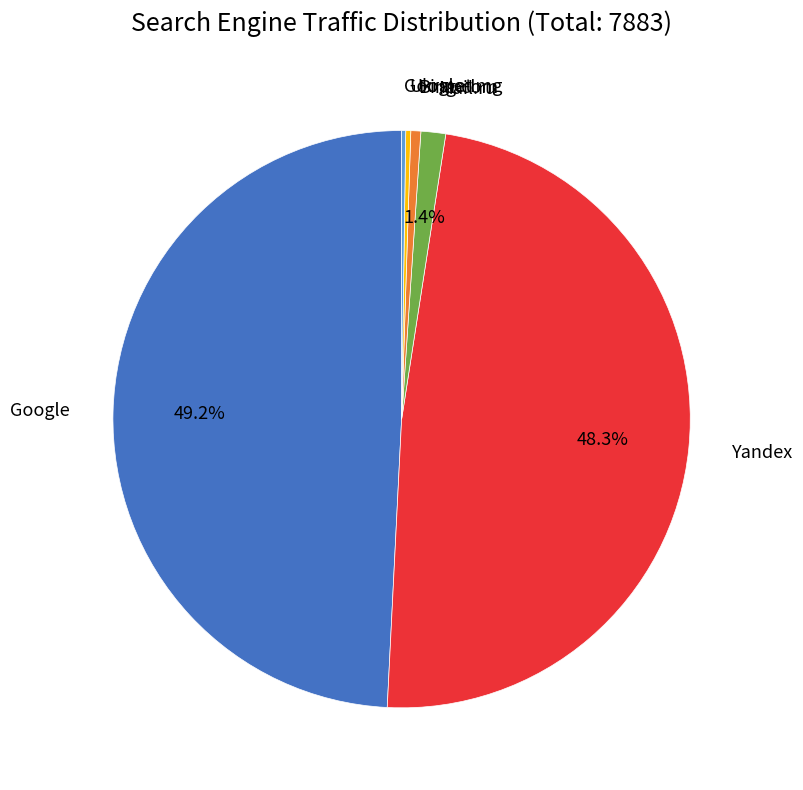

Is there any slice that represents more than half of the pie?

No